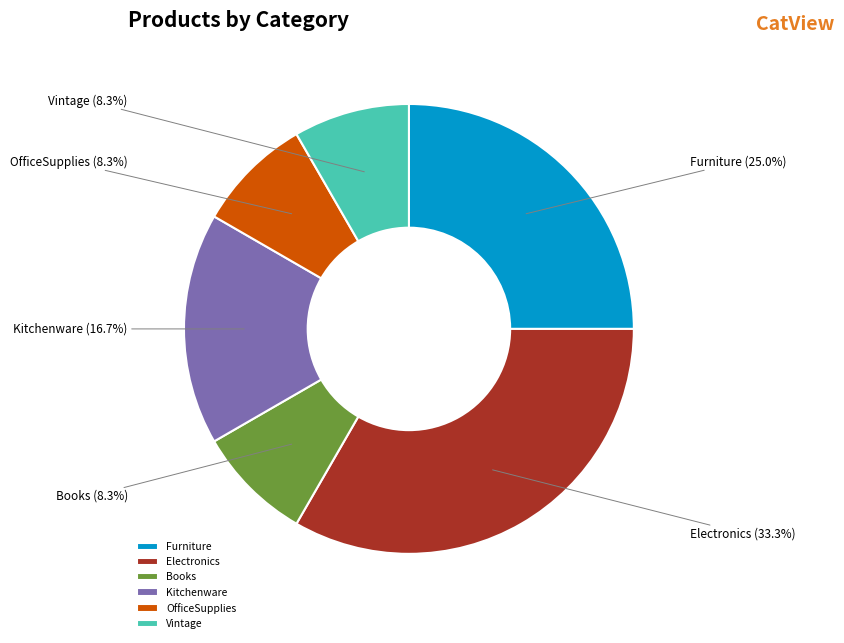

How many slices are in this pie chart?

6